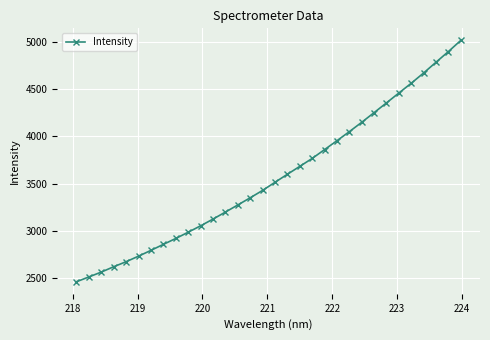

What is the value of the 8th point from the left?

2856.9